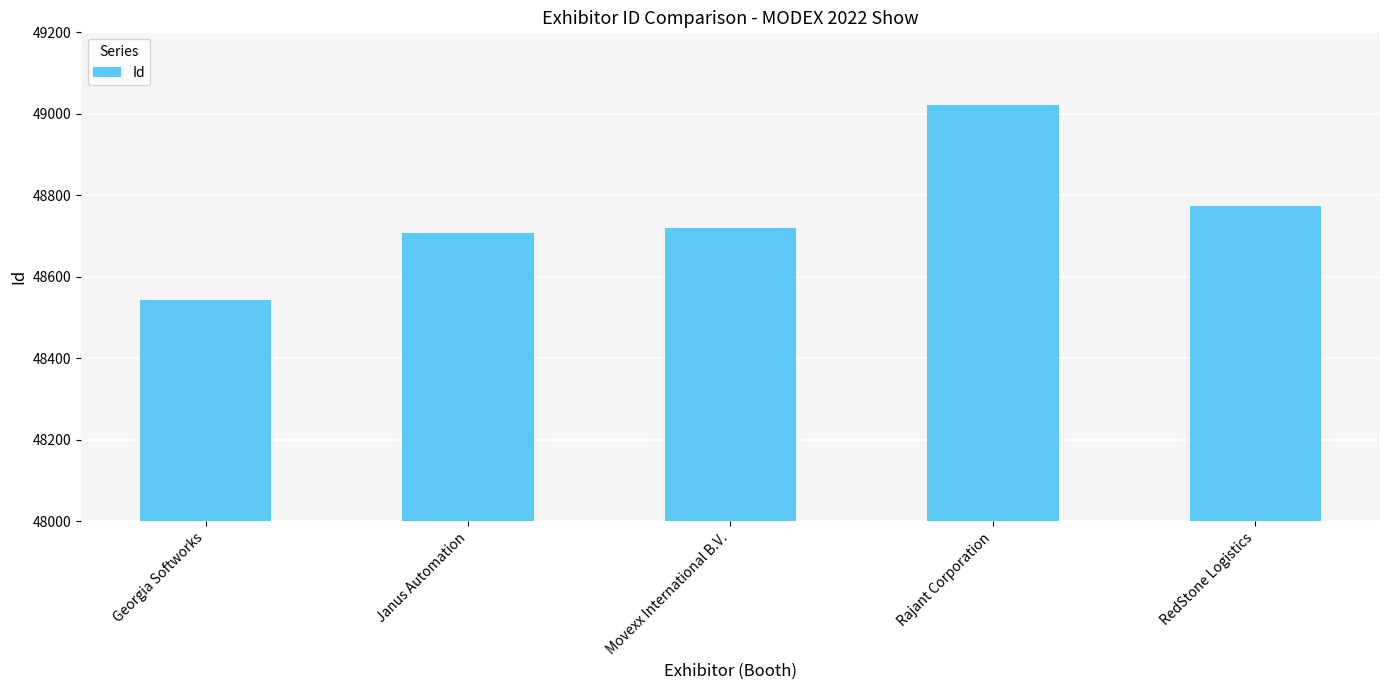

What is the maximum value shown in the chart?

49021